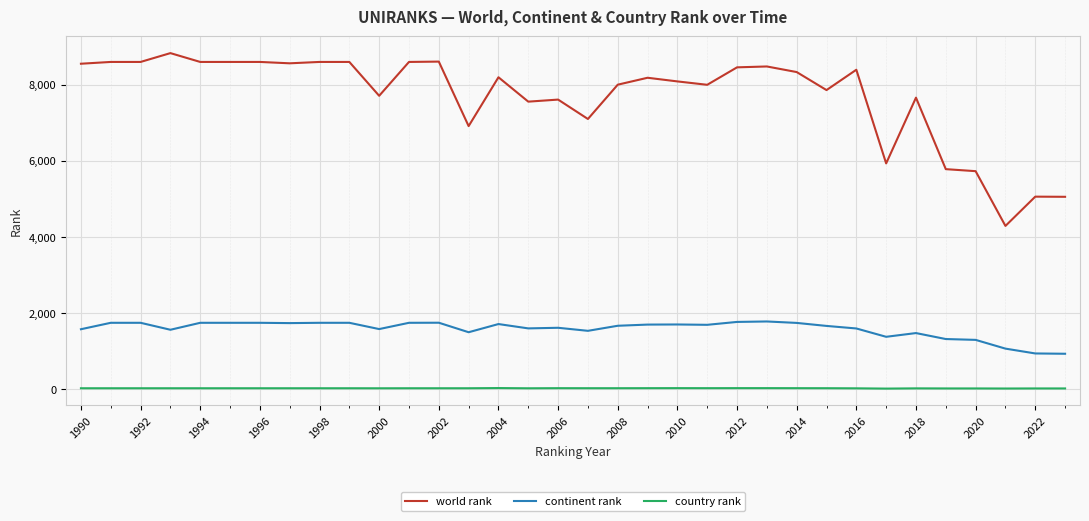

List the series in order of their overall mean, highest first.

world rank, continent rank, country rank